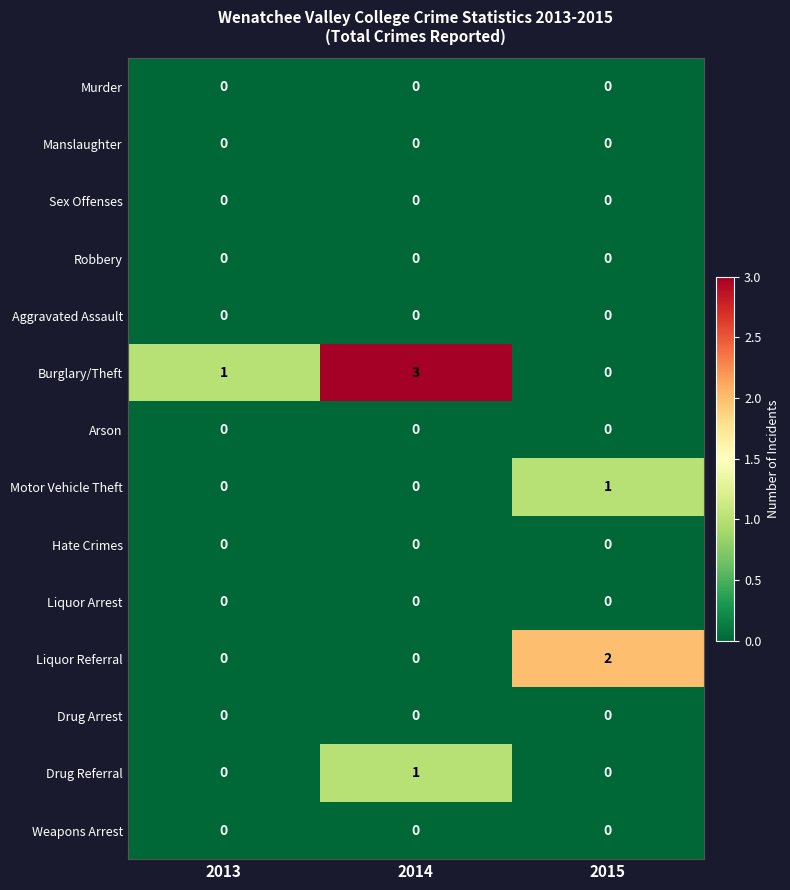

The Hate Crimes series shows 0 at 2013. True or false?

True